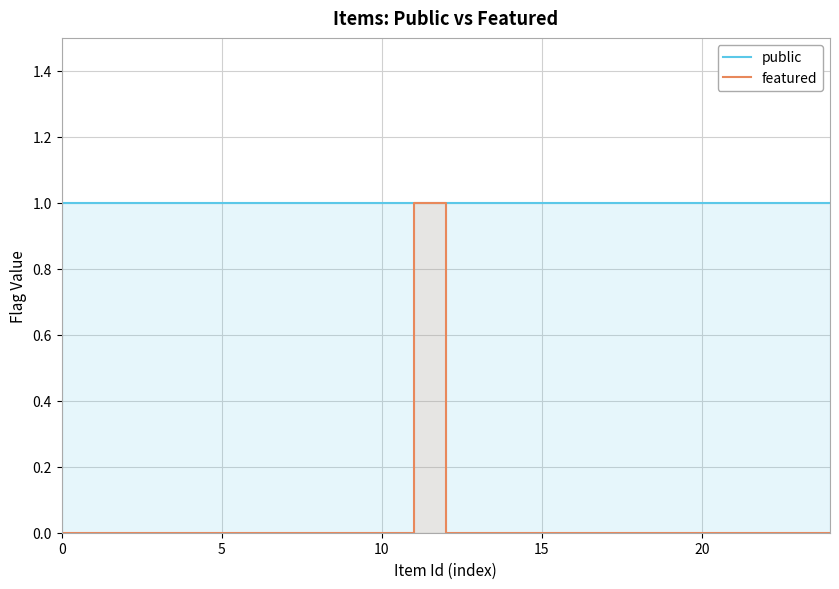

Which series has the largest range (max minus min)?

featured